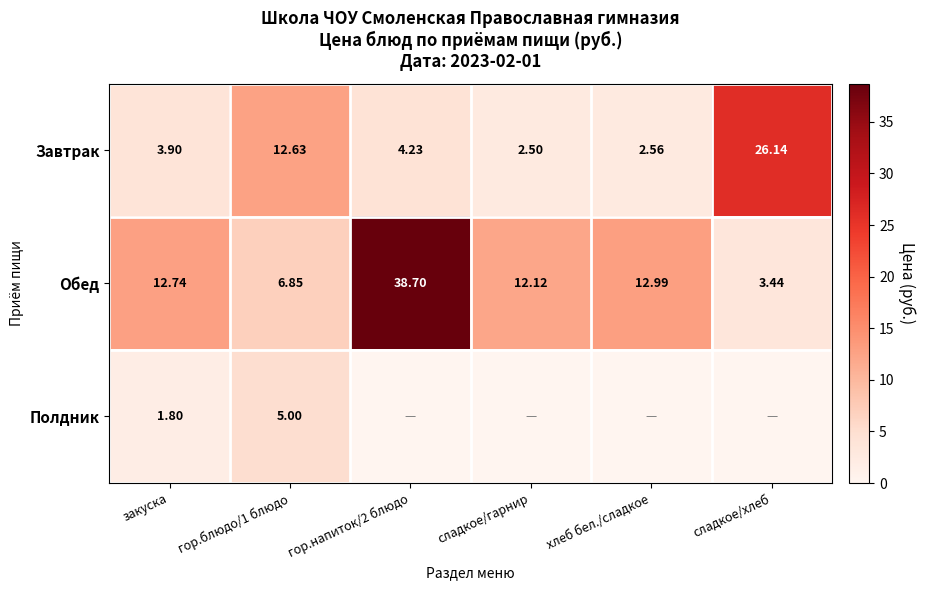

What is the sum of all Завтрак values?

52.0